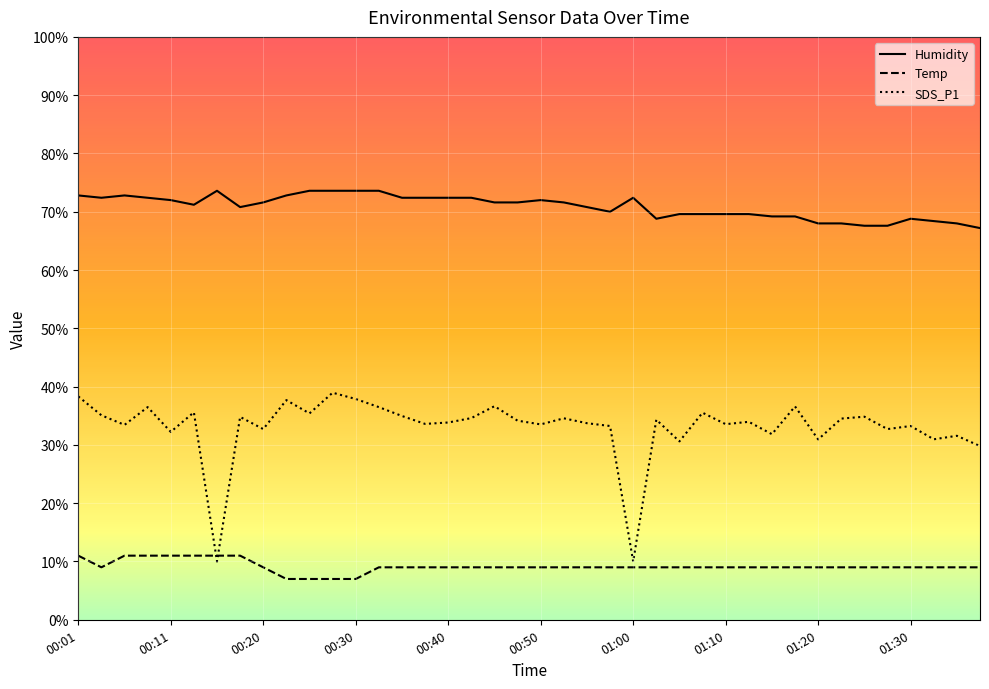

What is the average value of the SDS_P1 series?

33.1